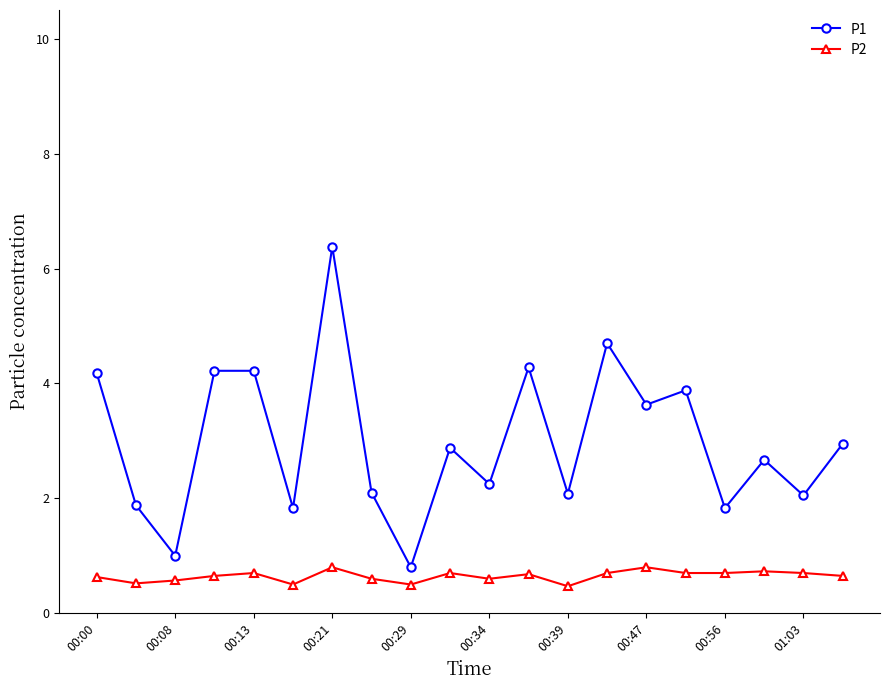

What is the value of the P2 point at the 3rd from the left?

0.6